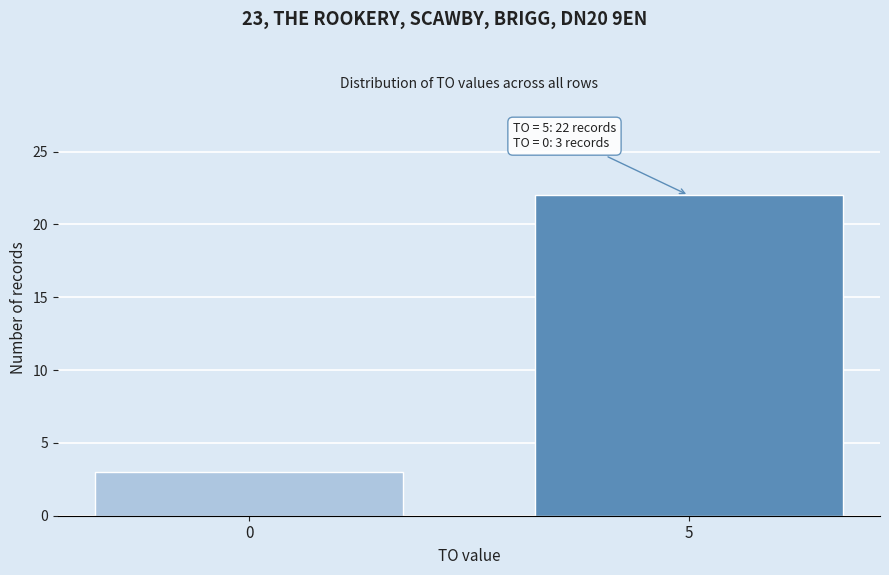

Reading right to left, extract all data points from this chart.

22	3